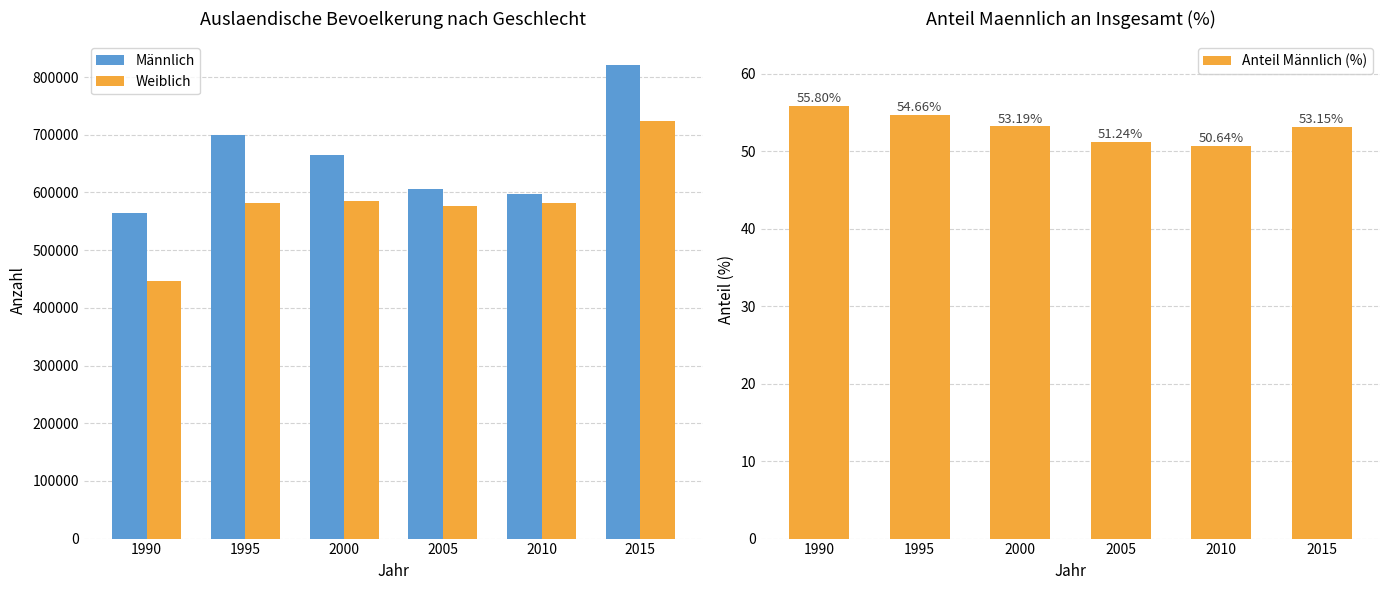

Rank the series by their maximum value, from lowest to highest.

Anteil Männlich (%), Weiblich, Männlich